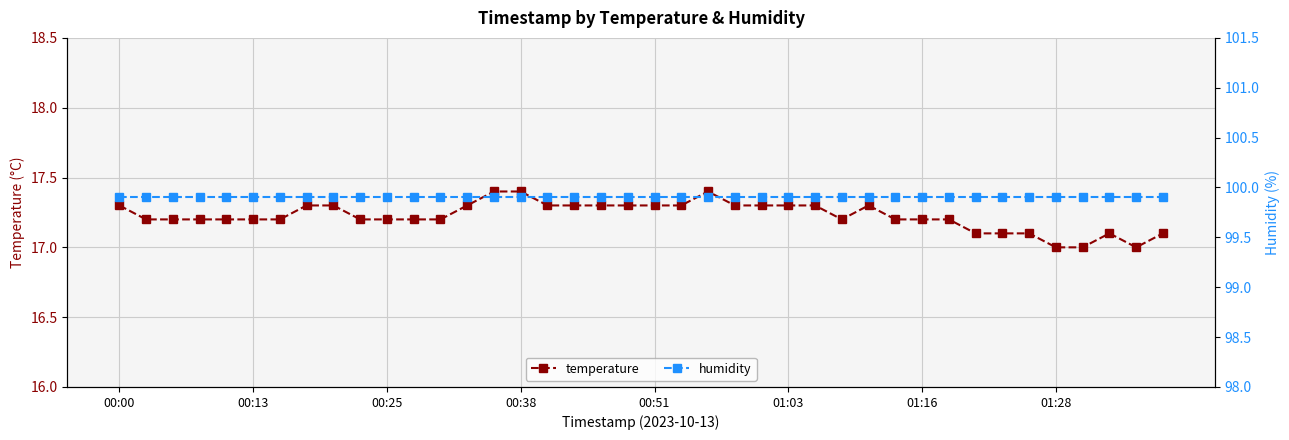

Between 17 and 16, which is larger?

17